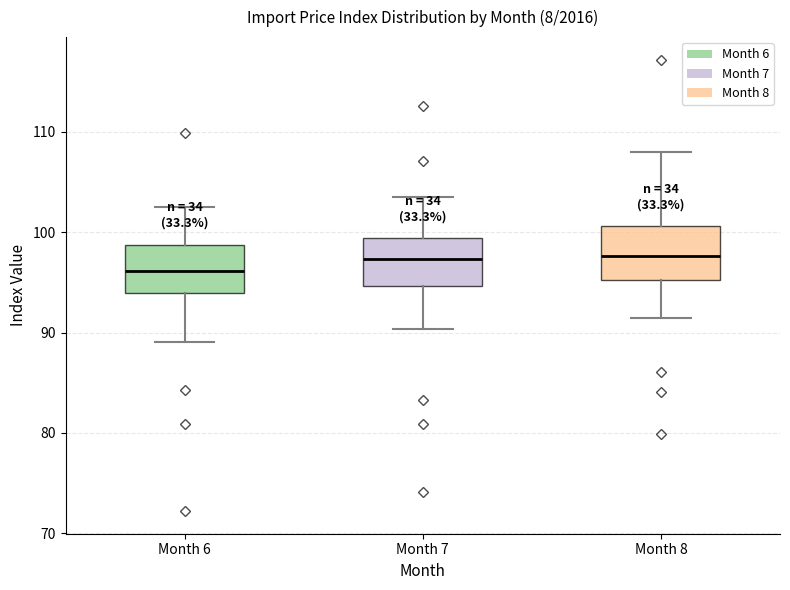

Where is the upper edge of the box for Month 8 on the y-axis? The values are not printed on the chart, so give them approximately, as read against the axis.

101